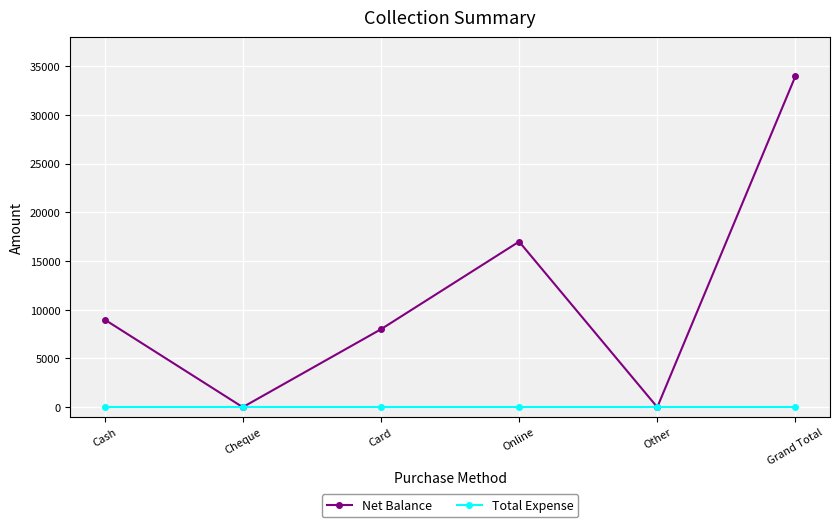

True or false: Net Balance has a value of 4485 at Cash.

False